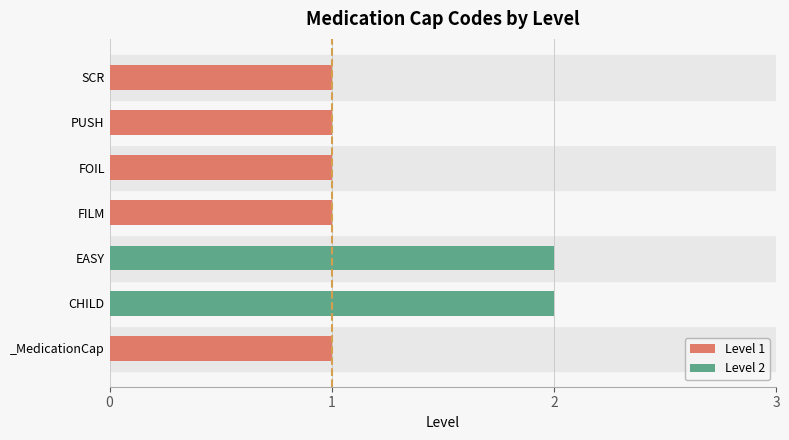

Is it true that the value at FILM is 1?

False